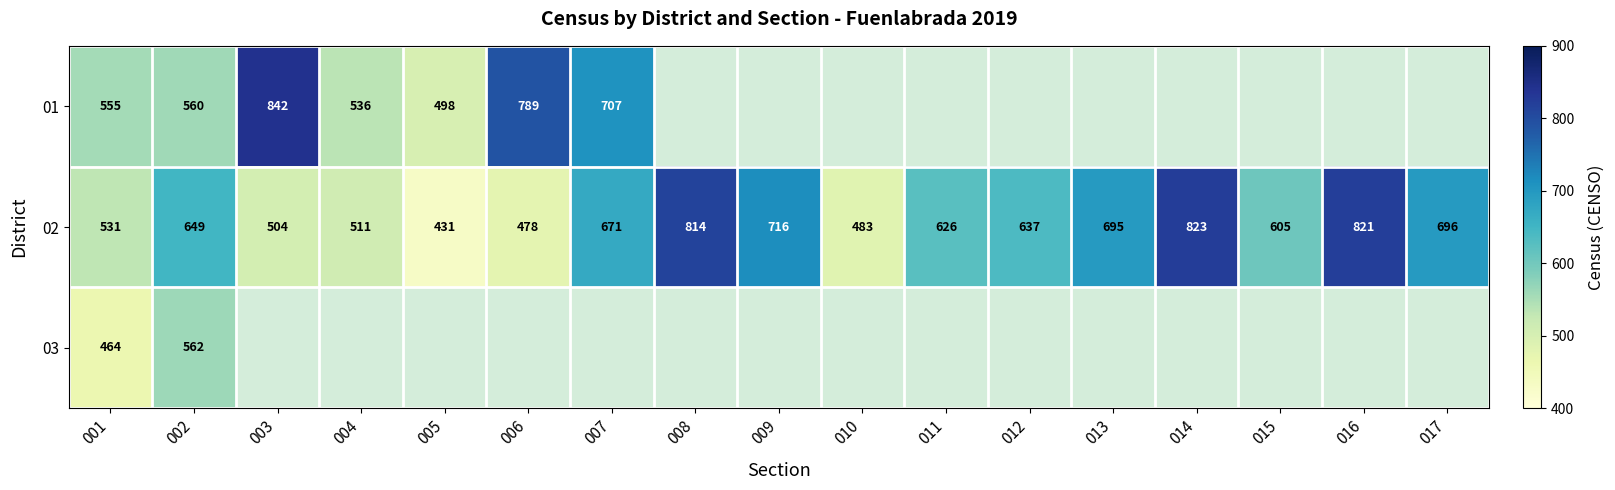

Is it true that 02 equals 823 at 014?

True